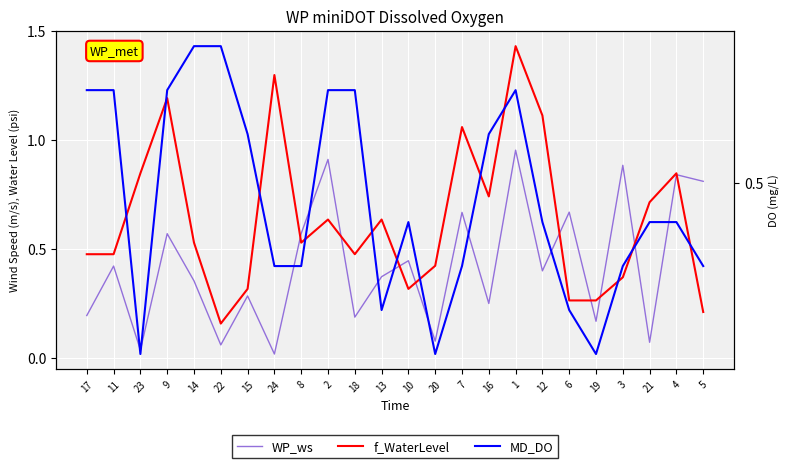

What position from the right is 5?

1